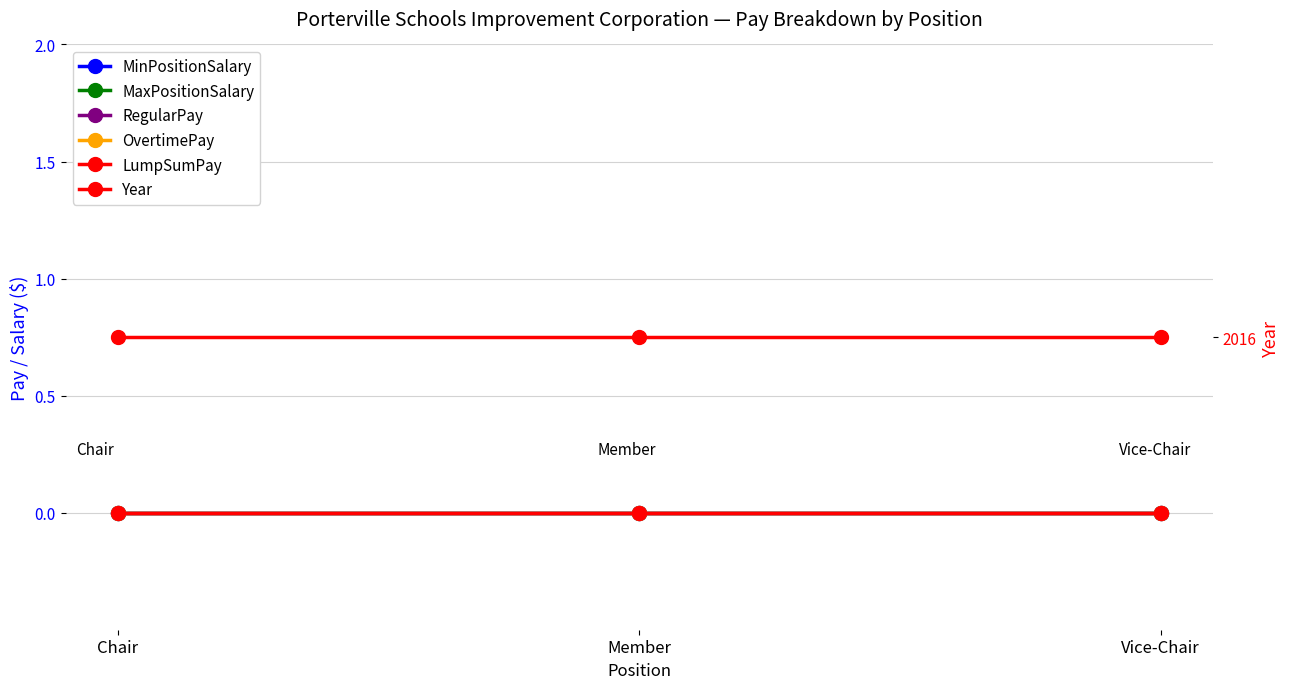

Where is LumpSumPay nearest to the value 0?

Chair